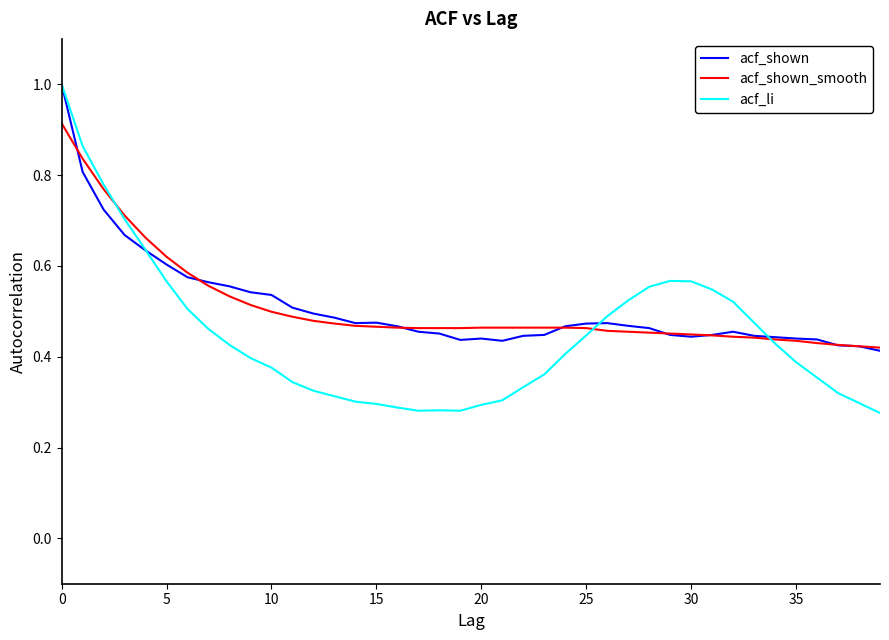

What is the maximum value shown in the chart?

1.0